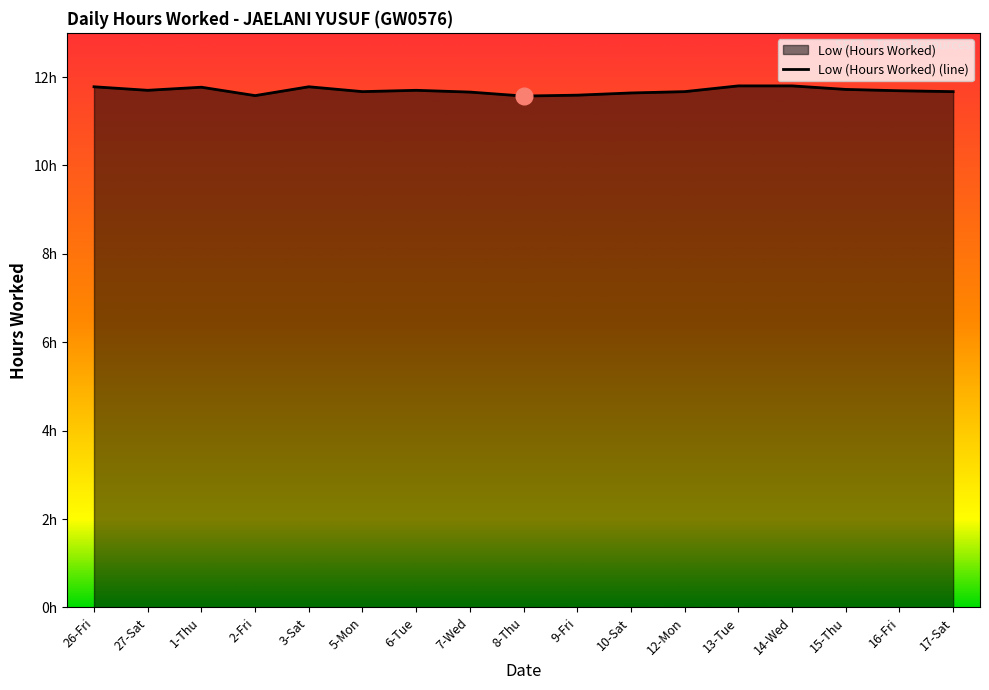

What value does the data have at 27-Sat?

11.7